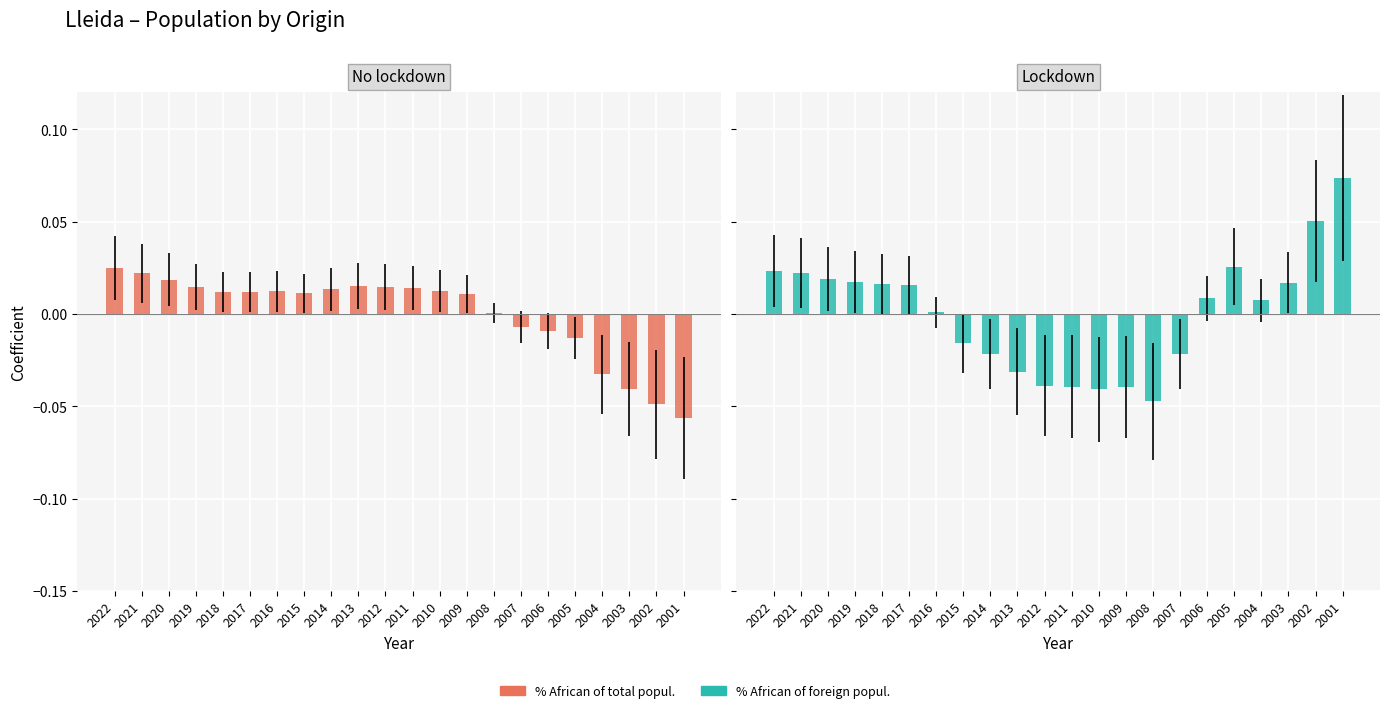

At which label does % African origin first exceed 0?

2022